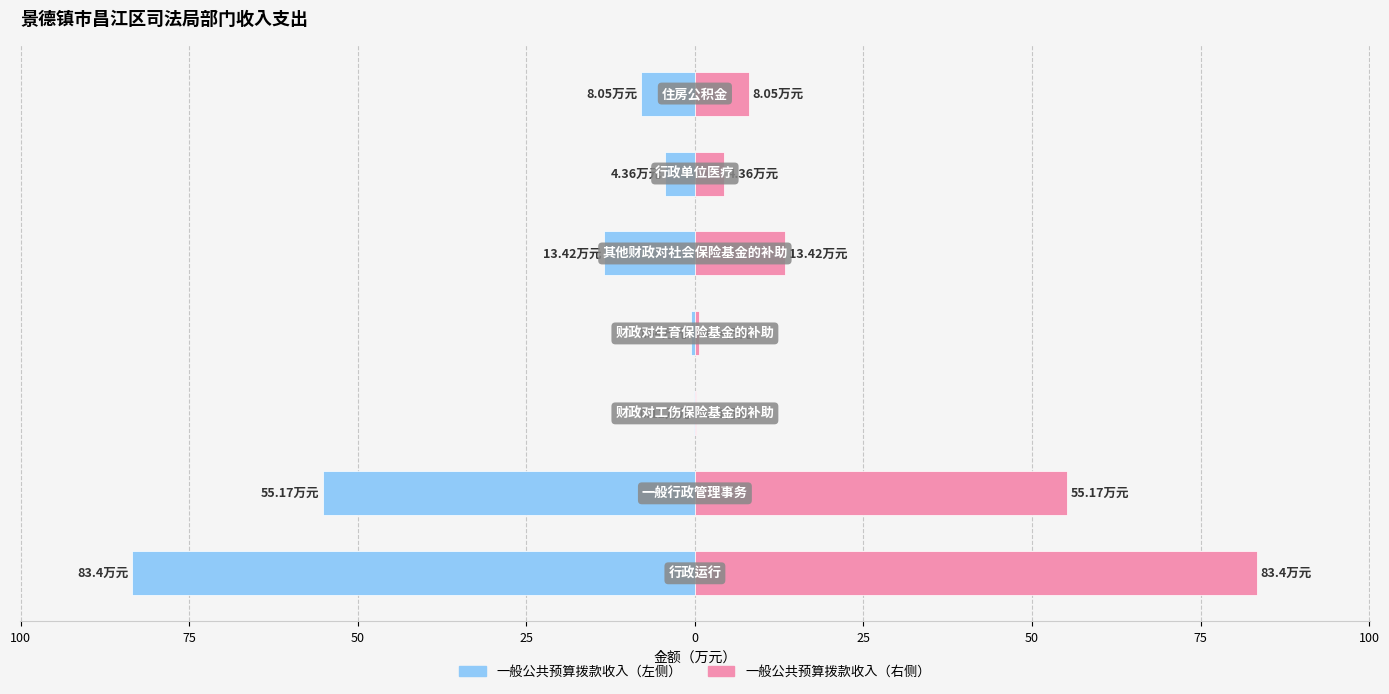

How many groups of bars are there?

7